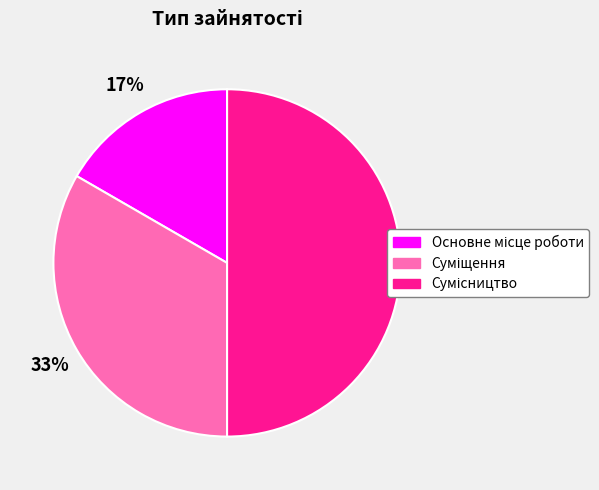

To the nearest percent, what is the average slice percentage?

33%